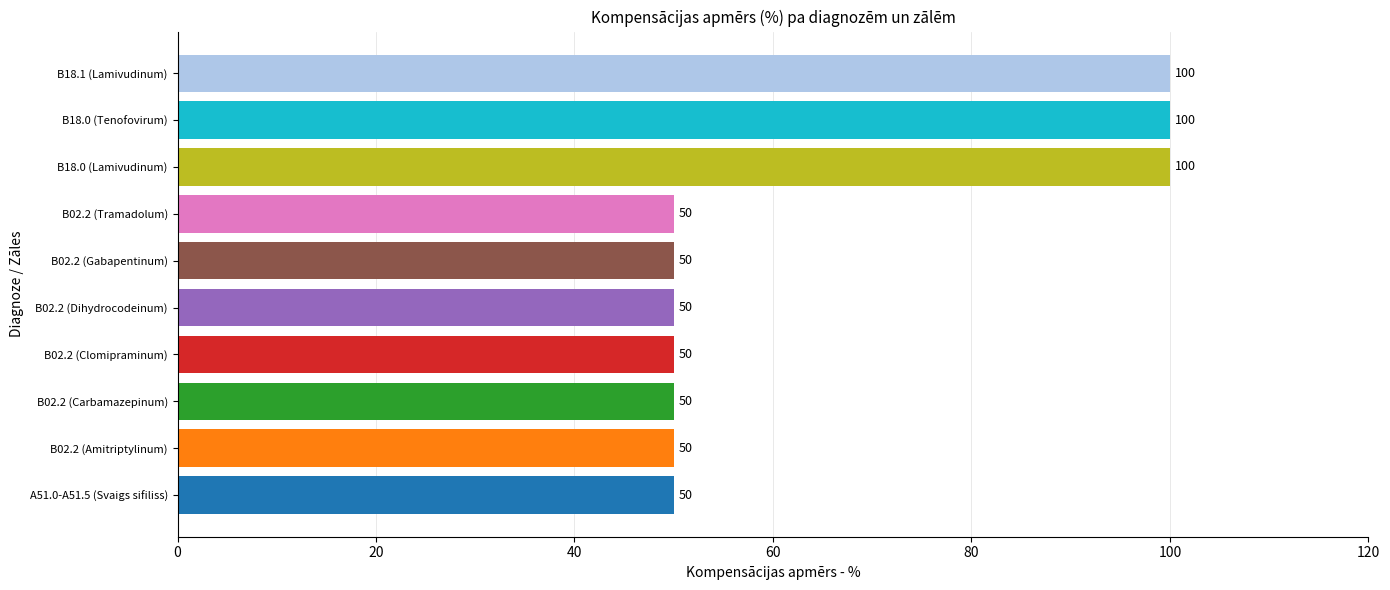

What is the difference between the maximum and minimum values?

50